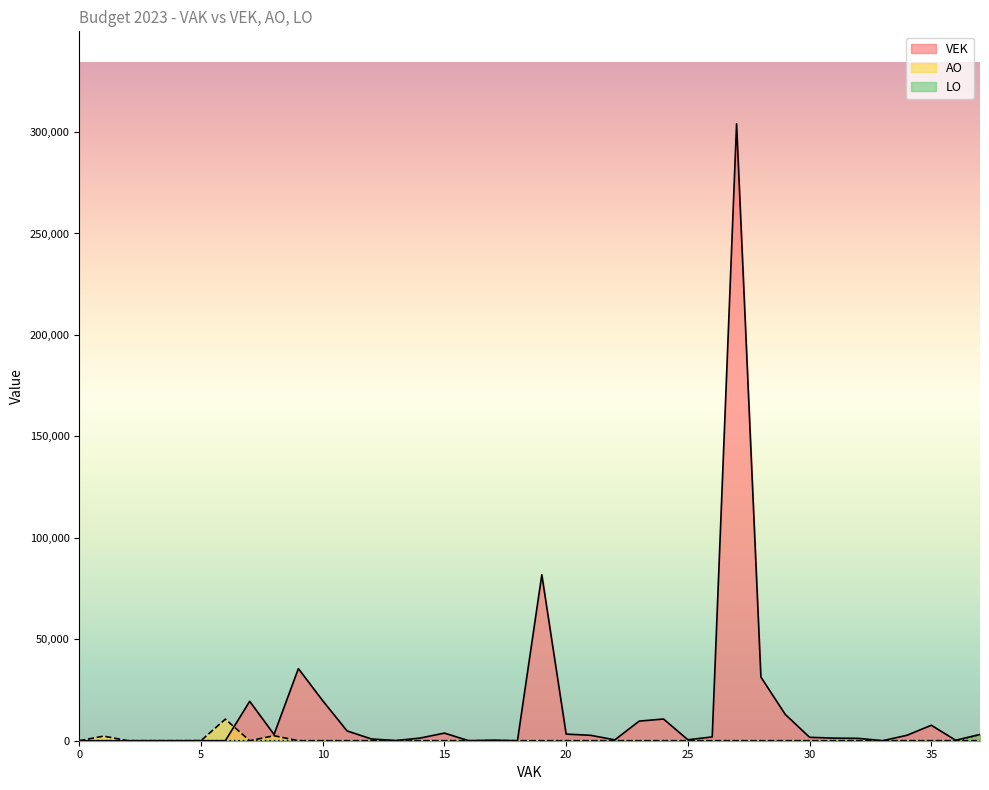

In AO, how many points are higher than both neighbors (excluding endpoints)?

3